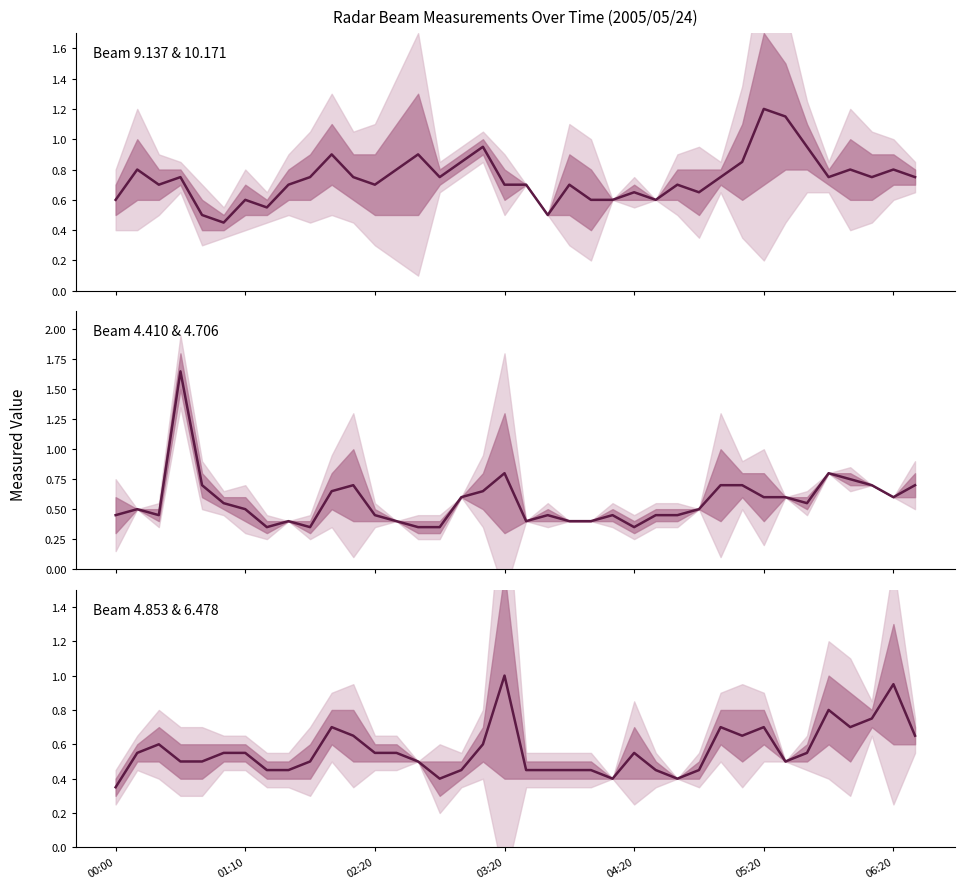

At how many categories does at least one series exceed 0?

38